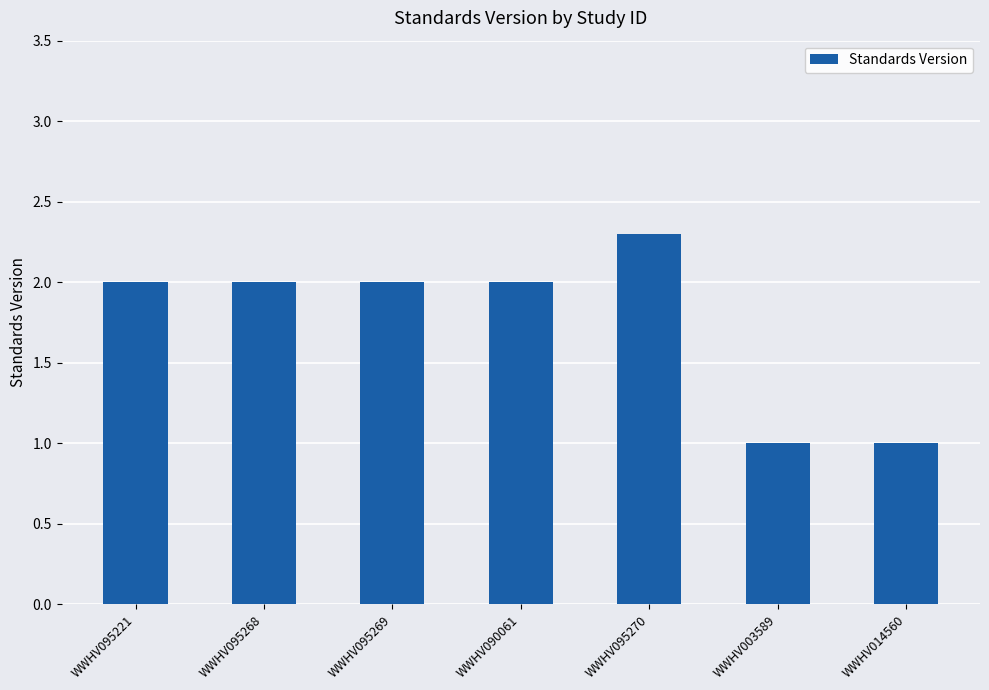

Which category has the highest value across all series?

WWHV095270